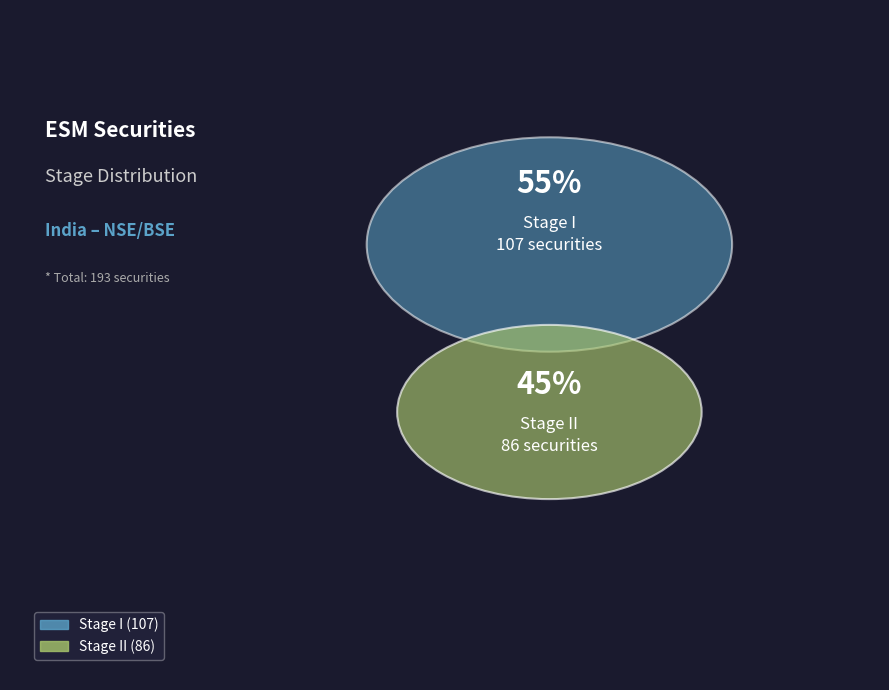

To the nearest percent, what percentage of the pie is Stage II?

45%